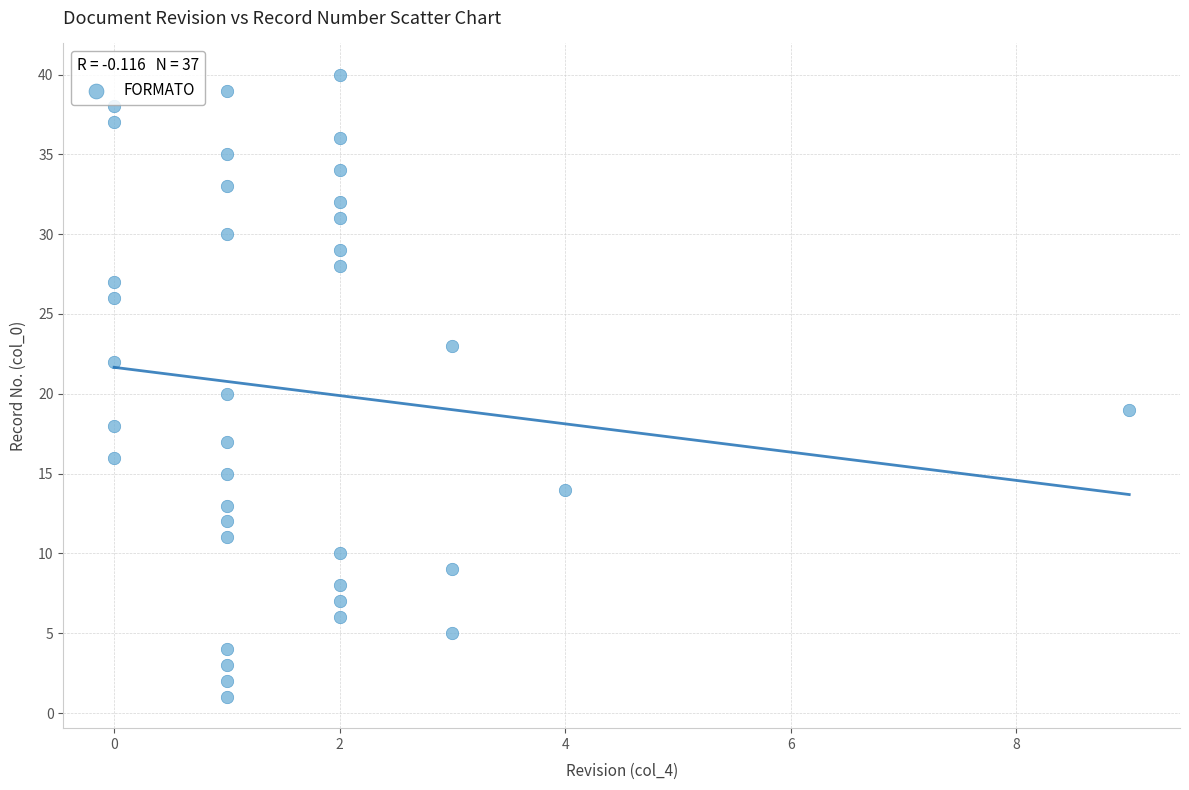

What is the range of X values (max minus min)?

9